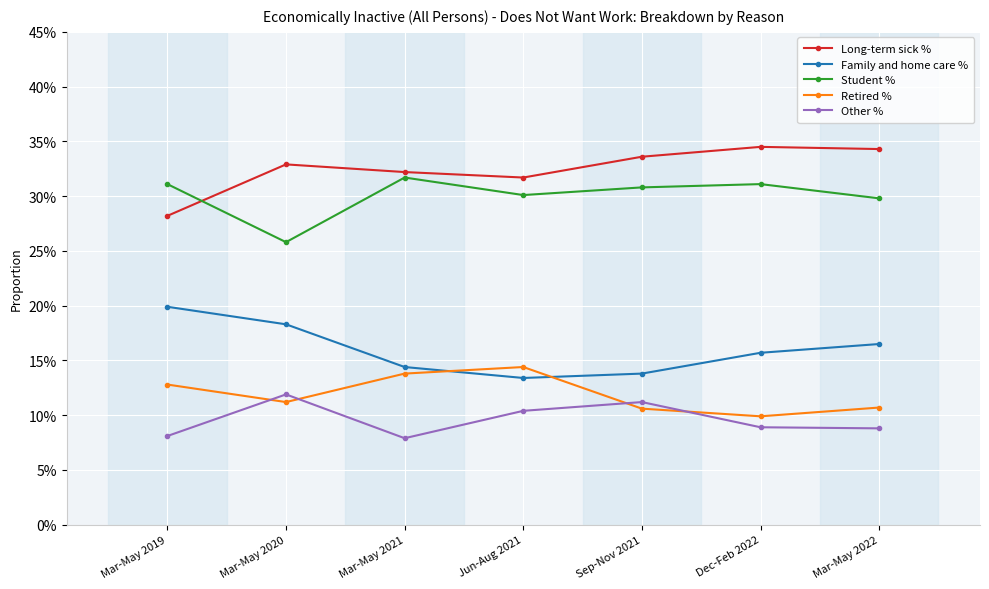

List the labels in order of Other % value, smallest first.

Mar-May 2021, Mar-May 2019, Mar-May 2022, Dec-Feb 2022, Jun-Aug 2021, Sep-Nov 2021, Mar-May 2020